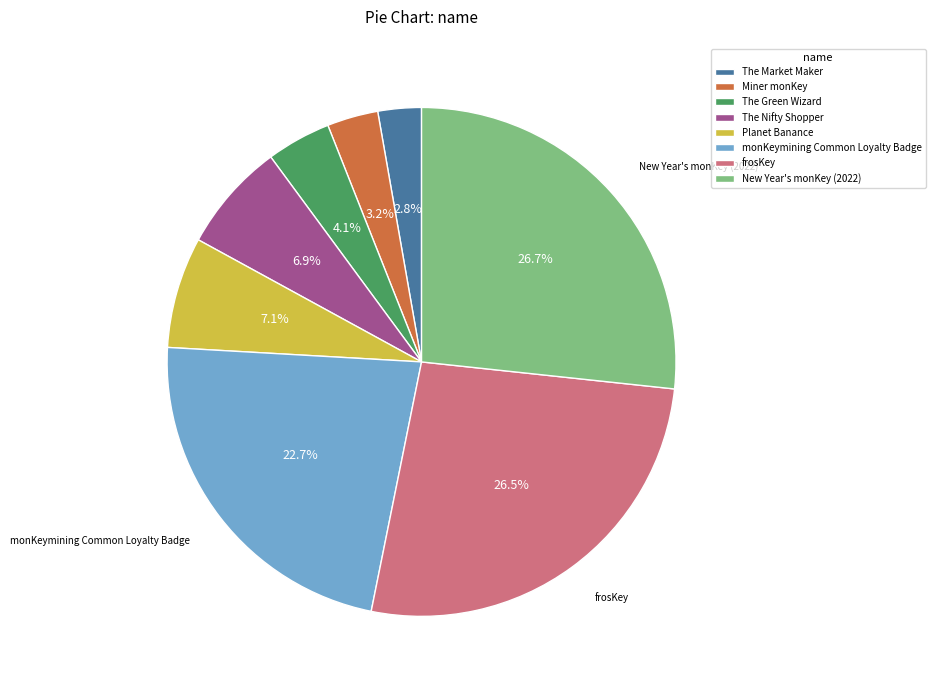

To the nearest percent, what is the difference between the The Nifty Shopper and The Market Maker slice percentages?

4%